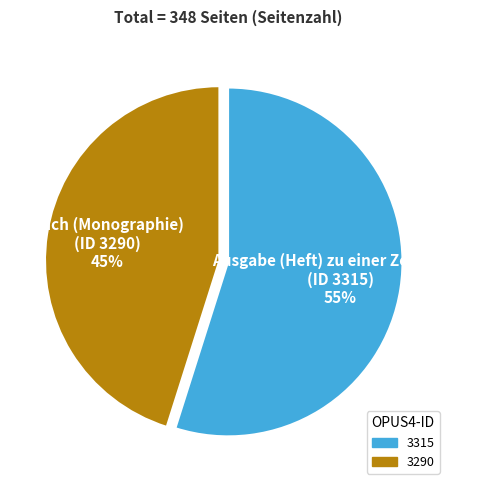

Which category has the smallest portion of the pie?

Buch (Monographie) (ID 3290) 45%